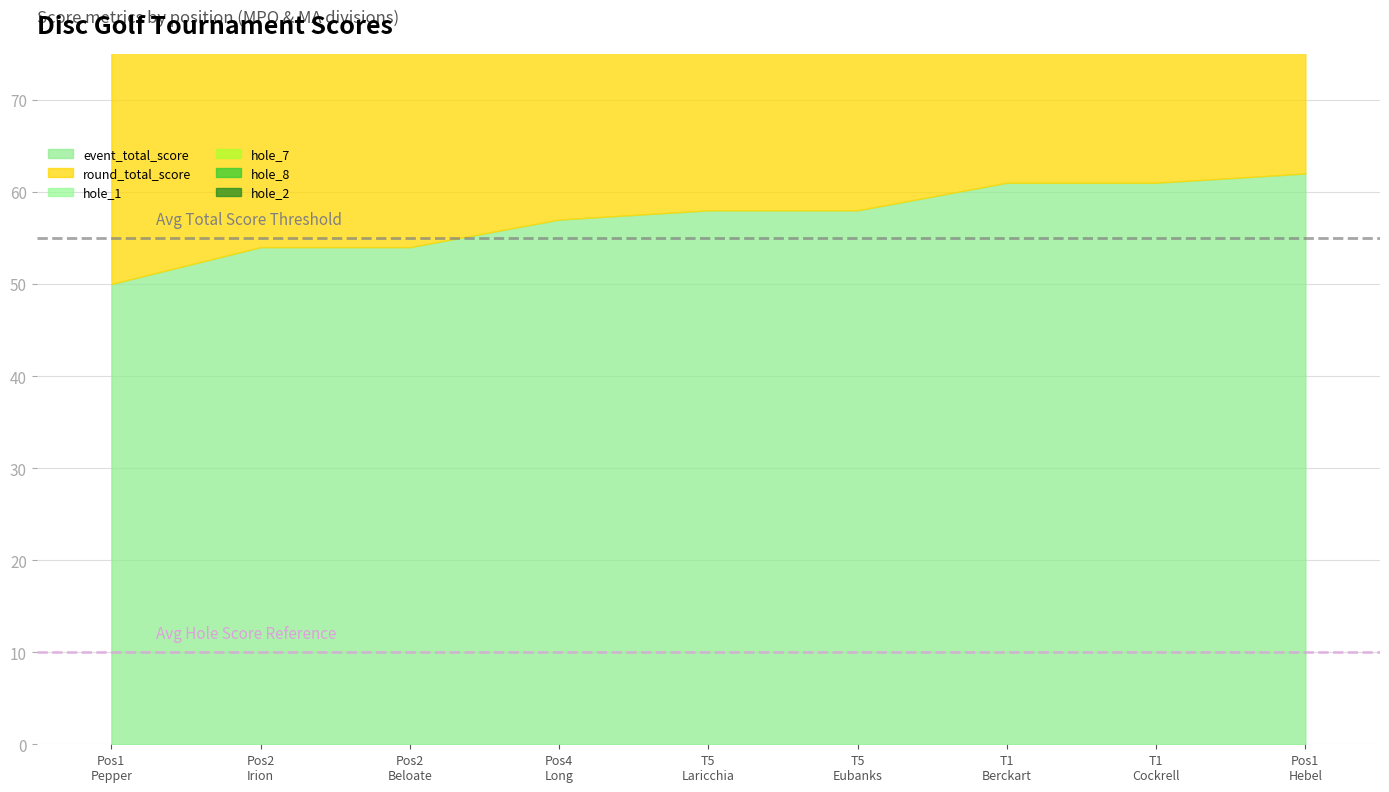

True or false: hole_8 has more than 0 interior local peaks.

True